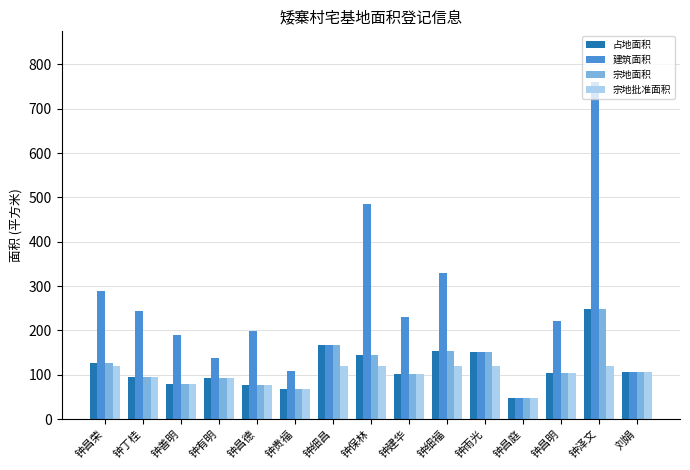

What is the difference between the second highest and second lowest values in the 占地面积 series?

100.9